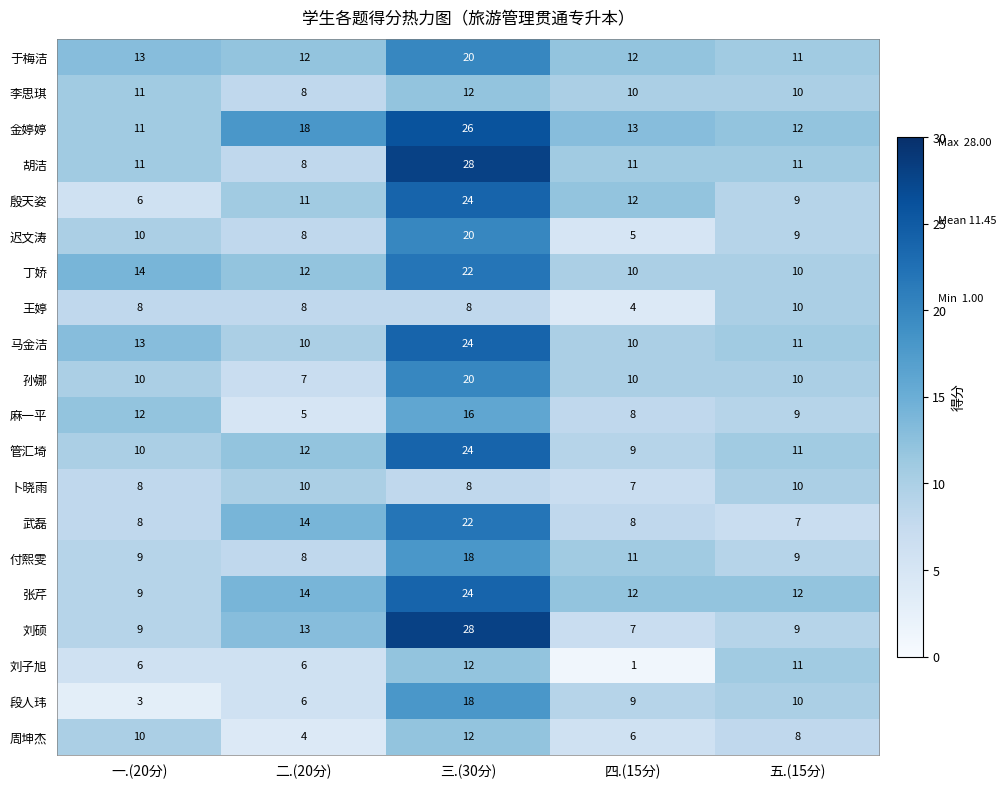

Count the 丁娇 values in the range 10 to 14.

4